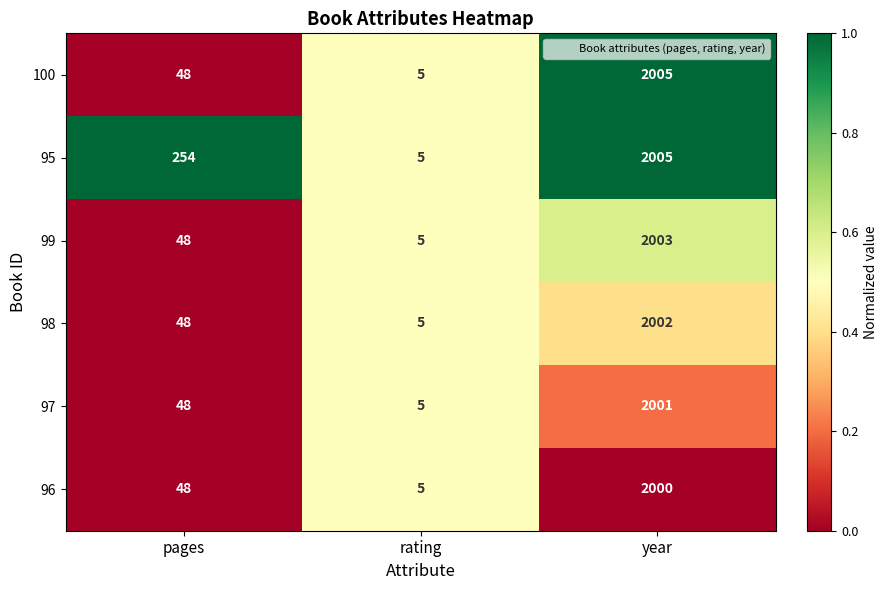

What is the sum of all 96 values?

2053